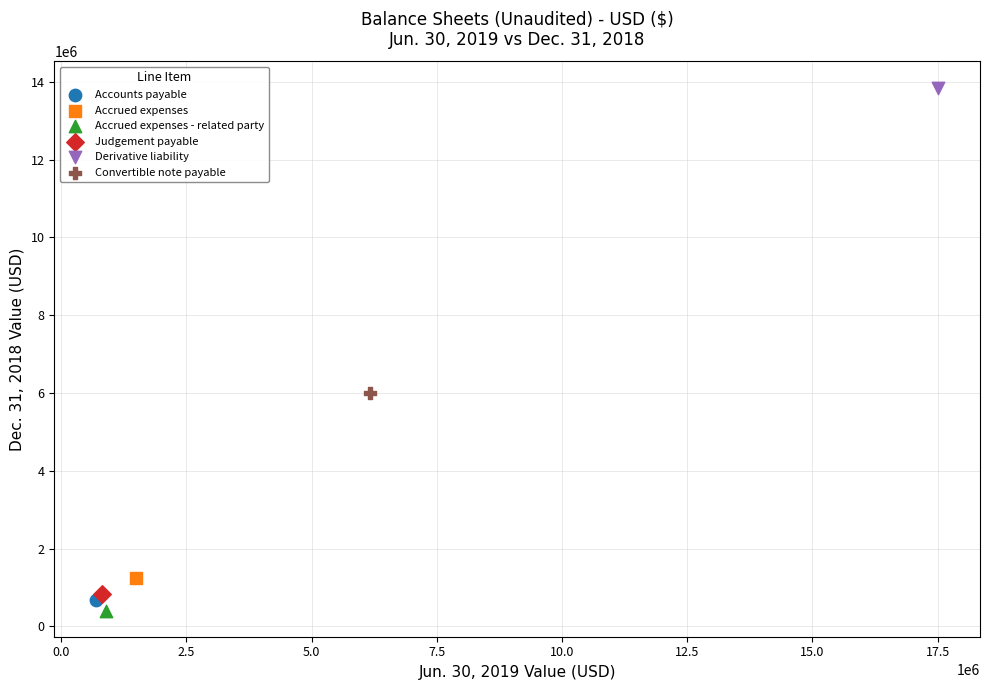

What are all the series names shown in the legend?

Accounts payable, Accrued expenses, Accrued expenses - related party, Judgement payable, Derivative liability, Convertible note payable